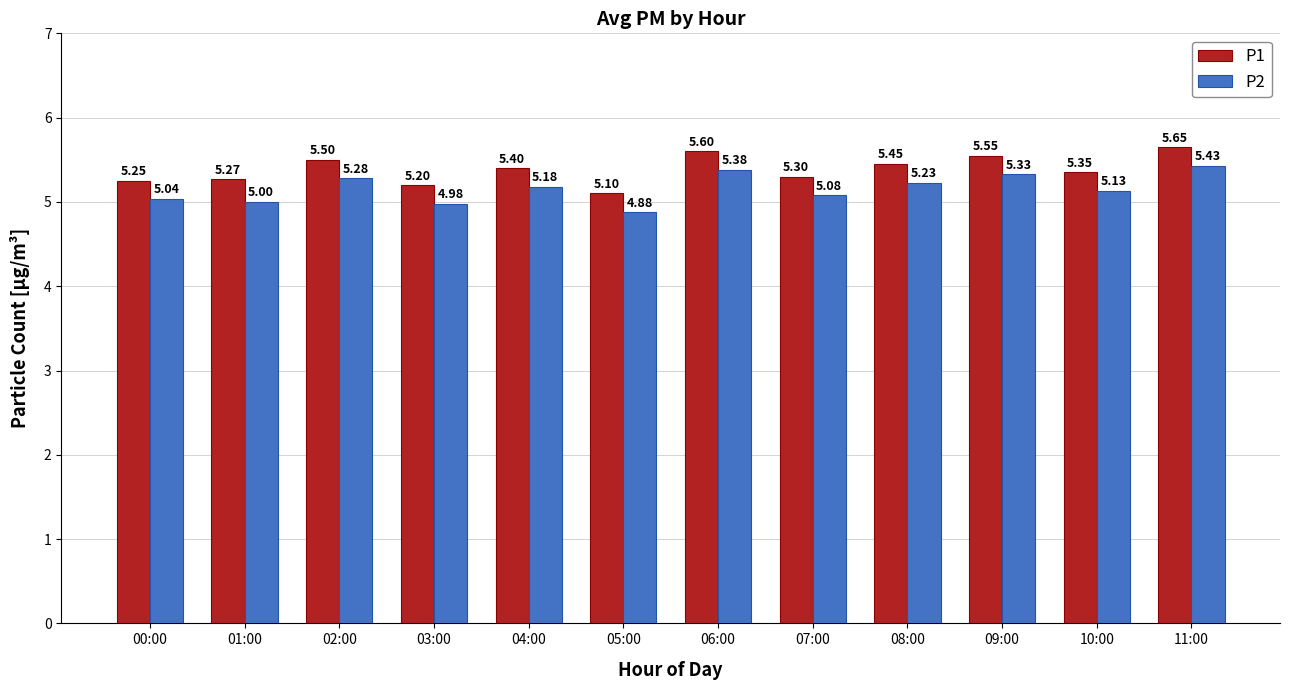

Between 01:00 and 05:00, which series saw the biggest shift?

P1